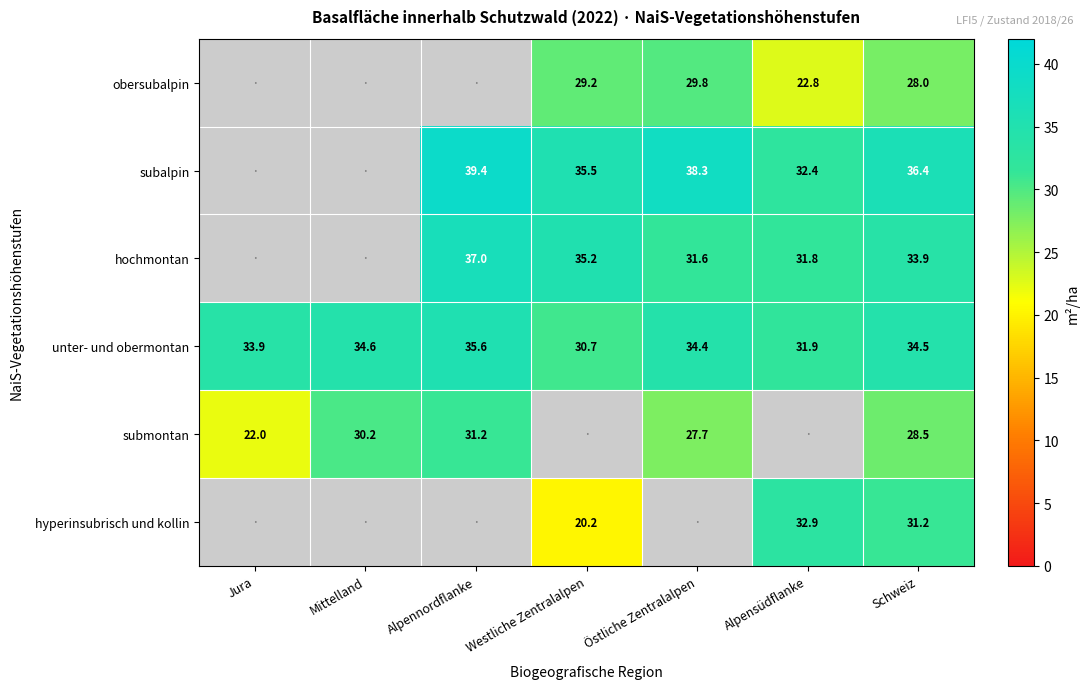

Is it true that submontan equals 28.5 at Schweiz?

True